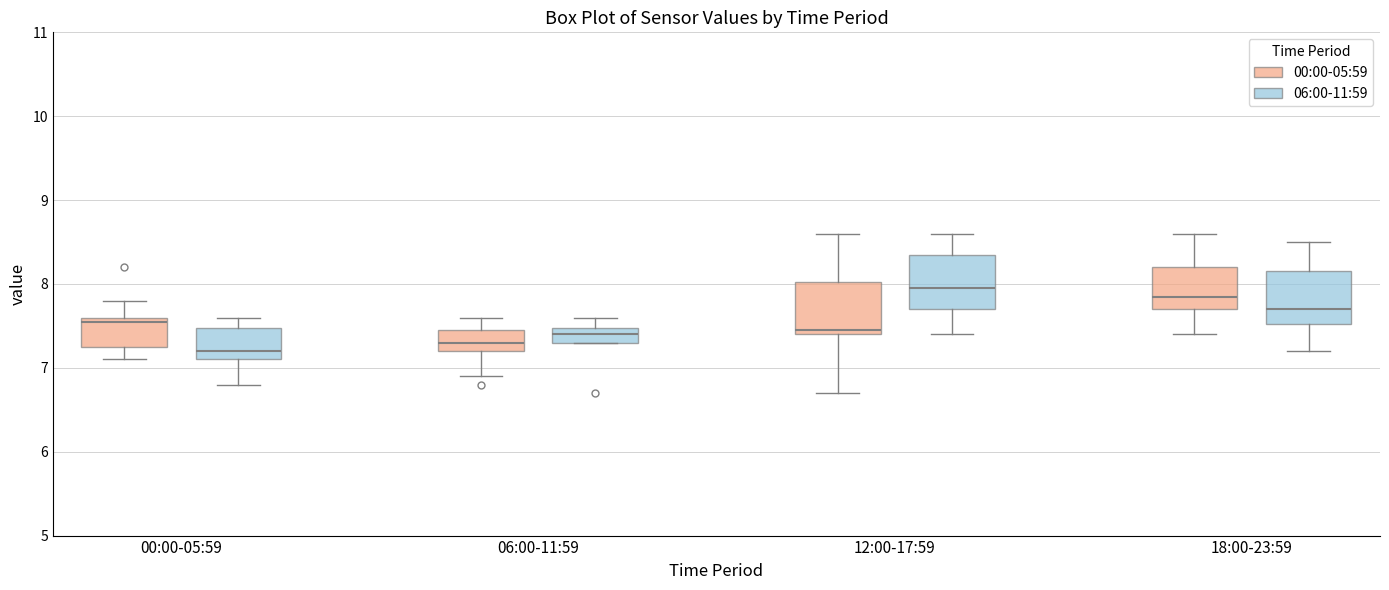

Reading left to right, transcribe this box plot: for each box, give where its median line is, the range the box spans, and where its two whiskers end, as read against the y-axis. The values are not printed on the chart, so give them approximately, as read against the axis.

00:00-05:59 (00:00-05:59): median 7.6 (just below the box's upper edge), box 7.3 to 7.6, whiskers 7.1 to 7.8
00:00-05:59 (06:00-11:59): median 7.2, box 7.1 to 7.5, whiskers 6.8 to 7.6
06:00-11:59 (00:00-05:59): median 7.3, box 7.2 to 7.5, whiskers 6.9 to 7.6
06:00-11:59 (06:00-11:59): median 7.4, box 7.3 to 7.5, whiskers 7.3 to 7.6
12:00-17:59 (00:00-05:59): median 7.5, box 7.4 to 8.0, whiskers 6.7 to 8.6
12:00-17:59 (06:00-11:59): median 8.0, box 7.7 to 8.4, whiskers 7.4 to 8.6
18:00-23:59 (00:00-05:59): median 7.9, box 7.7 to 8.2, whiskers 7.4 to 8.6
18:00-23:59 (06:00-11:59): median 7.7, box 7.5 to 8.2, whiskers 7.2 to 8.5